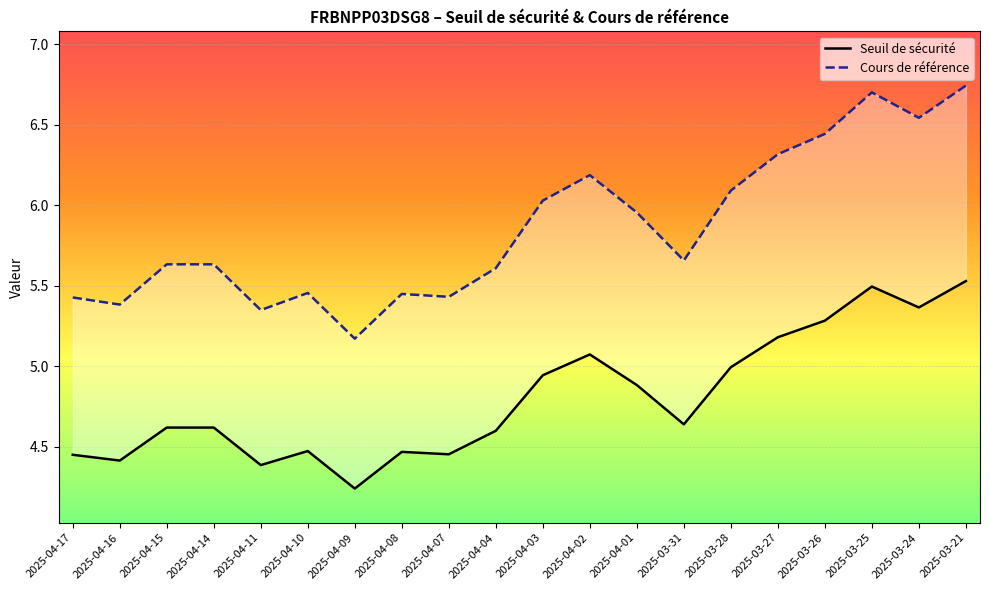

Which category has the highest value across all series?

2025-03-21